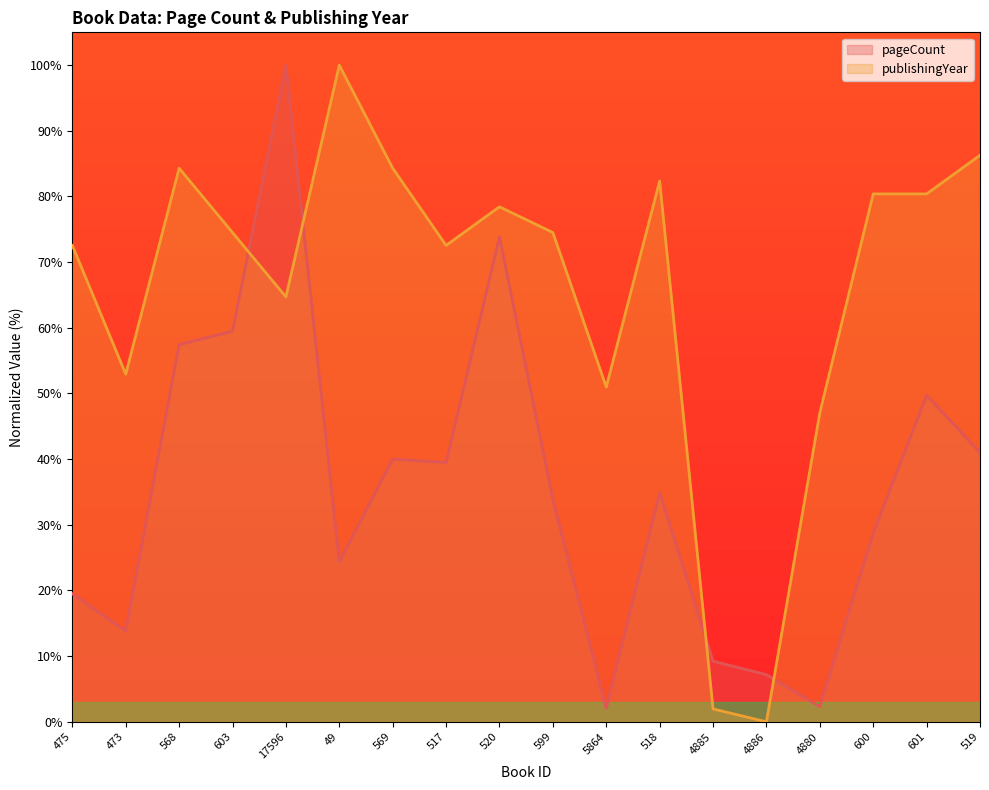

At which label does pageCount first exceed 34?

568